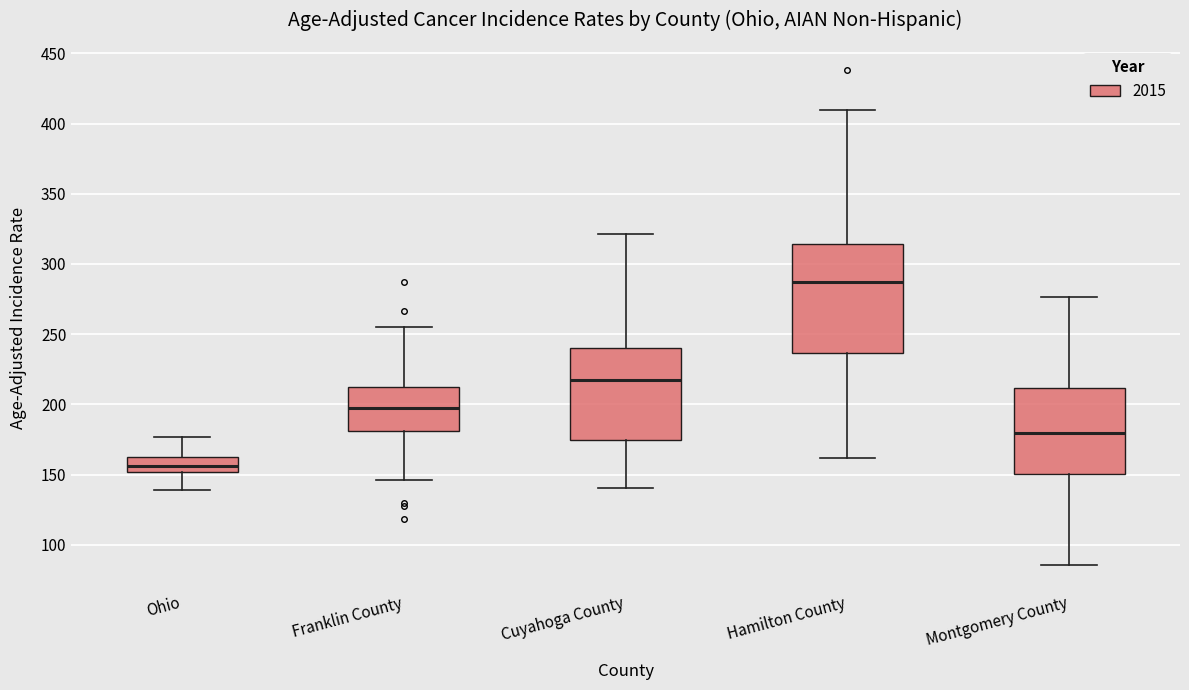

Which box is the tallest, from its lower edge to its upper edge?

Hamilton County